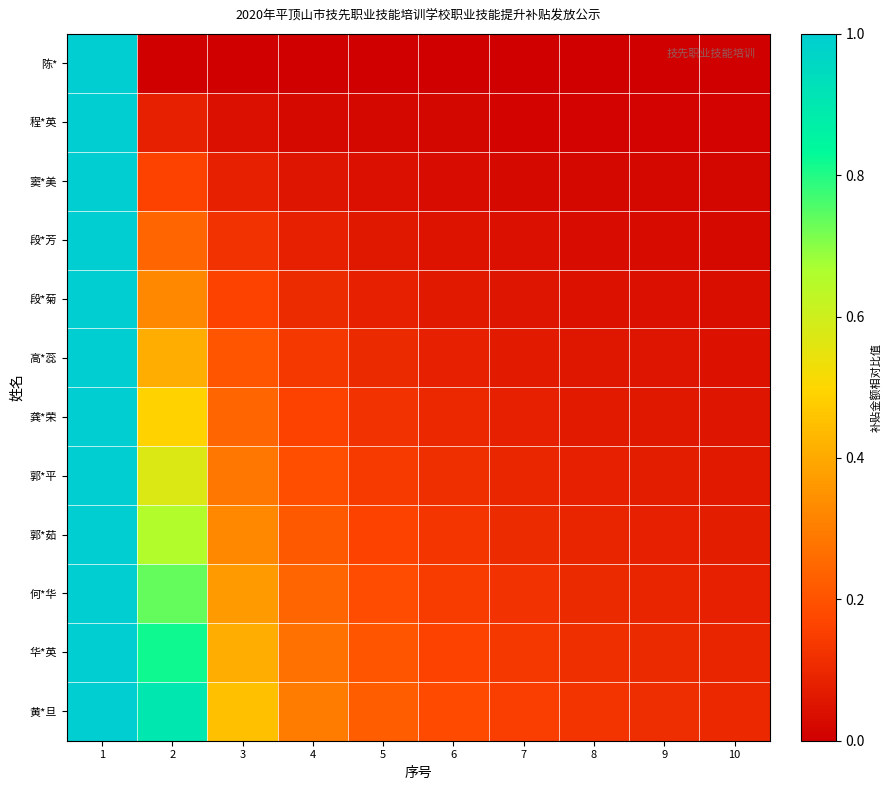

At which category is the sum across all series the highest?

1